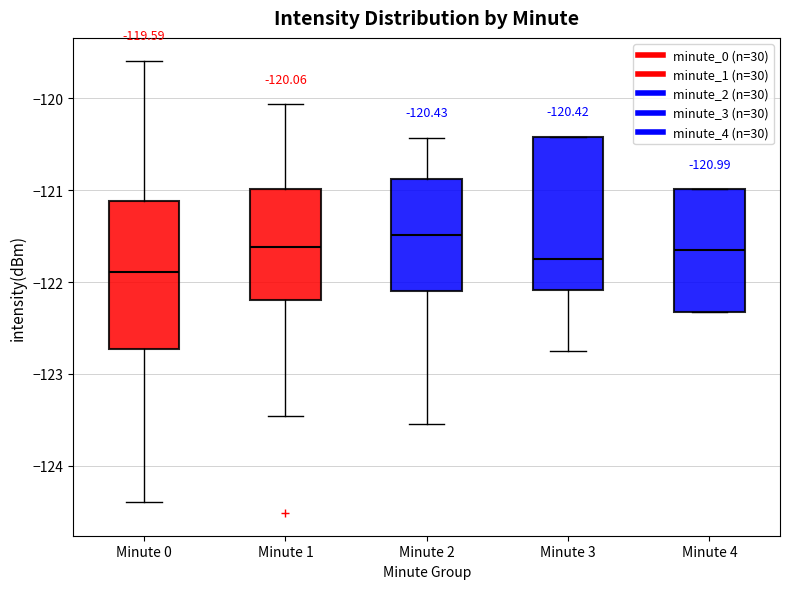

Which box has the lowest median line?

Minute 0